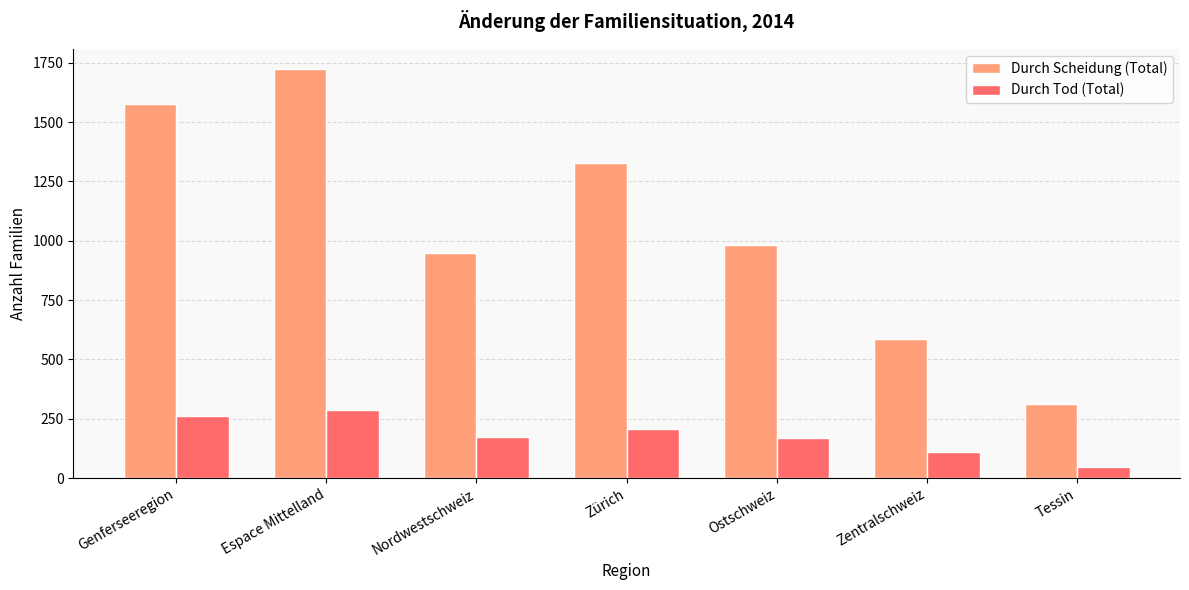

What is the greatest value displayed?

1723